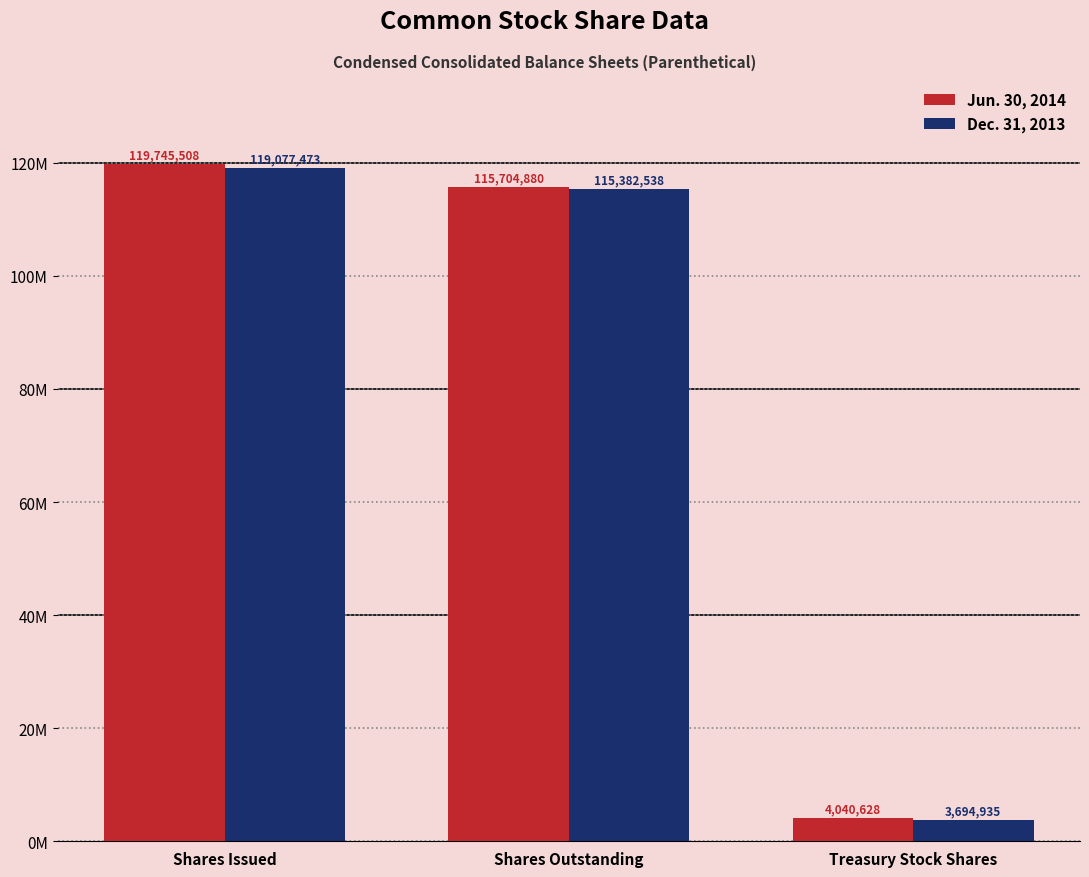

Does the chart contain stacked bars?

No